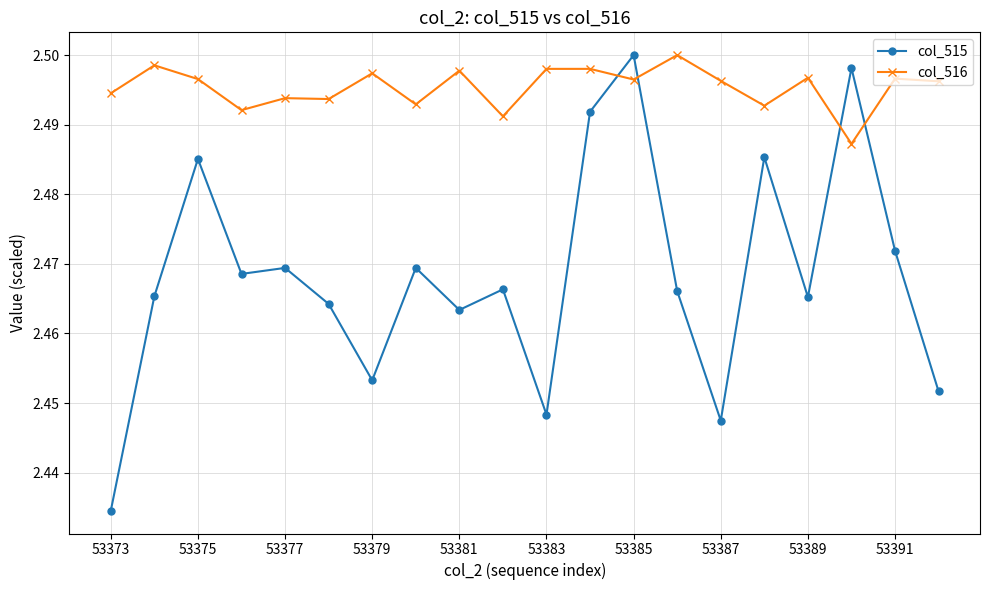

Which series has the largest range (max minus min)?

col_515